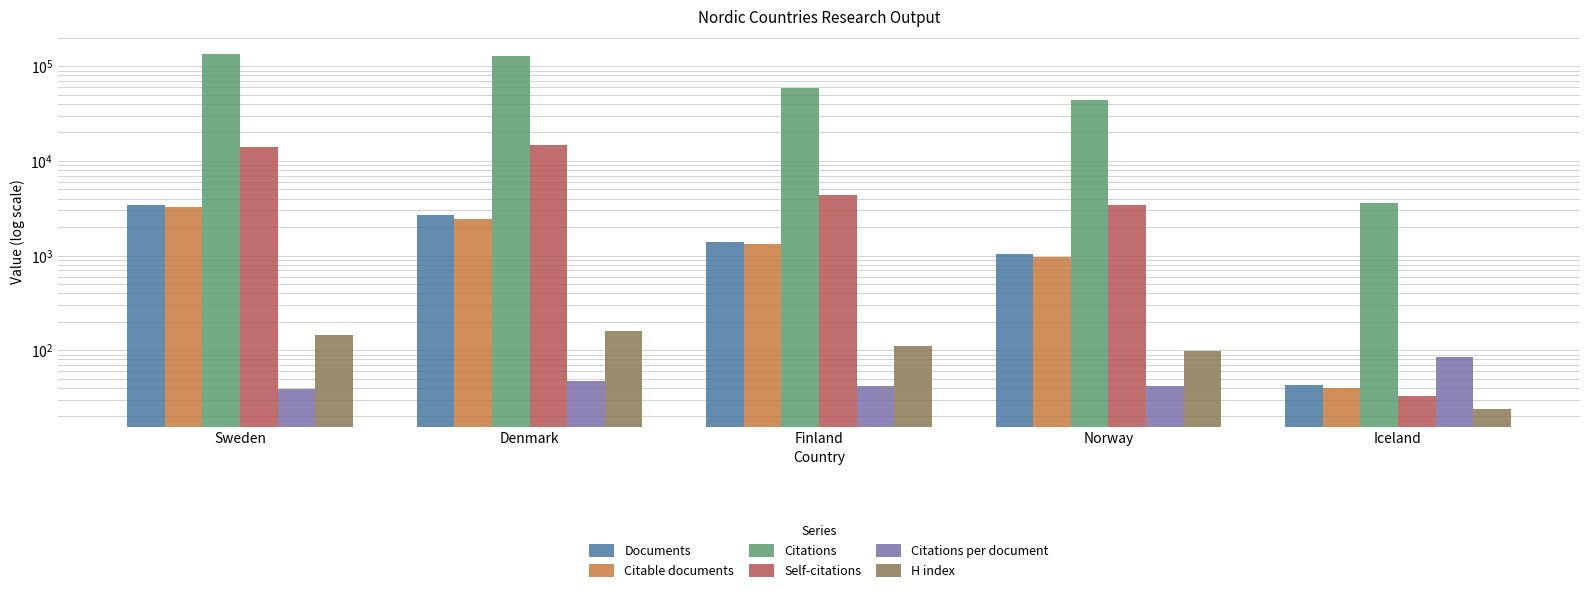

Does the chart contain any negative values?

No